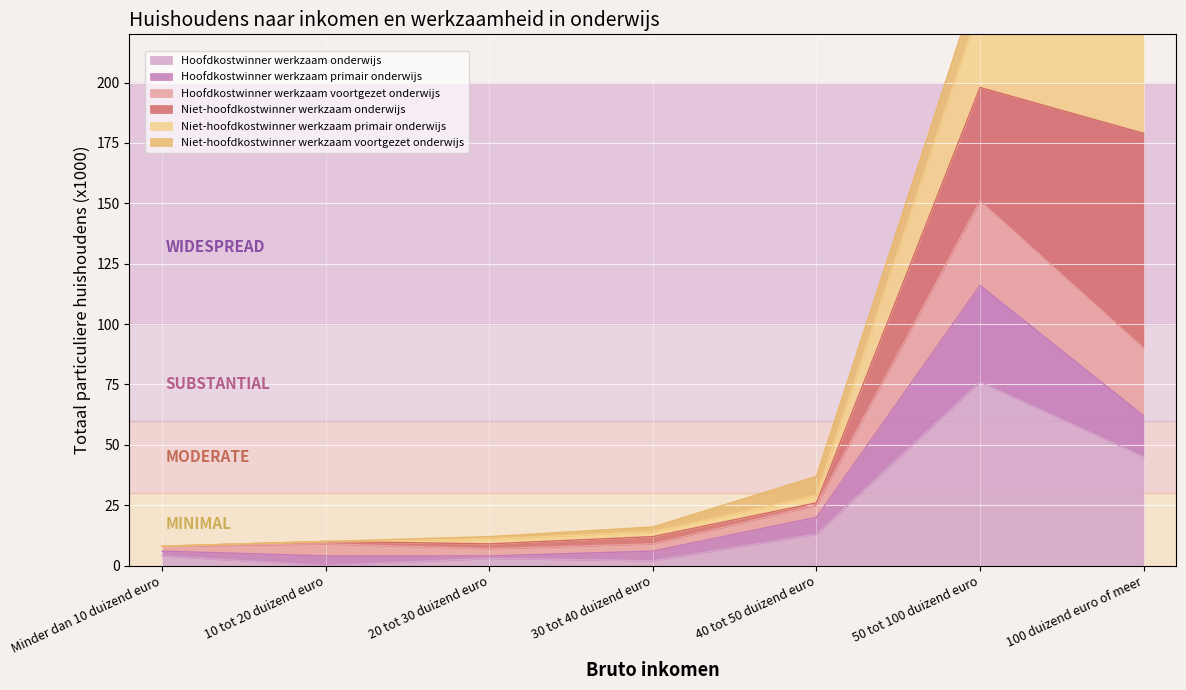

At which label does Hoofdkostwinner werkzaam onderwijs reach its peak?

50 tot 100 duizend euro